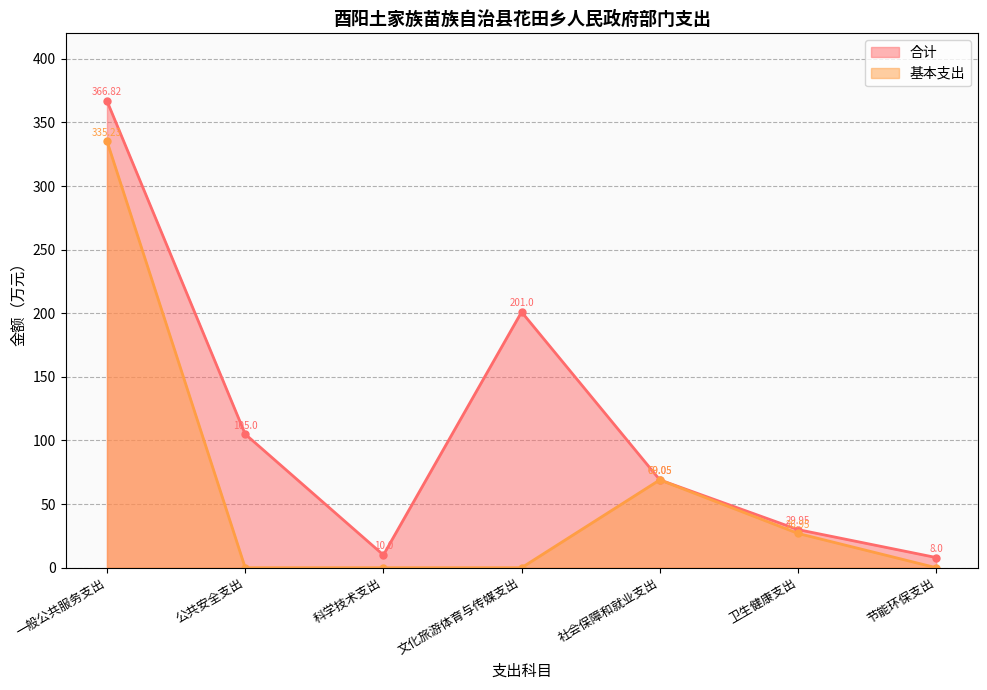

The 基本支出 series shows 0.0 at 节能环保支出. True or false?

True